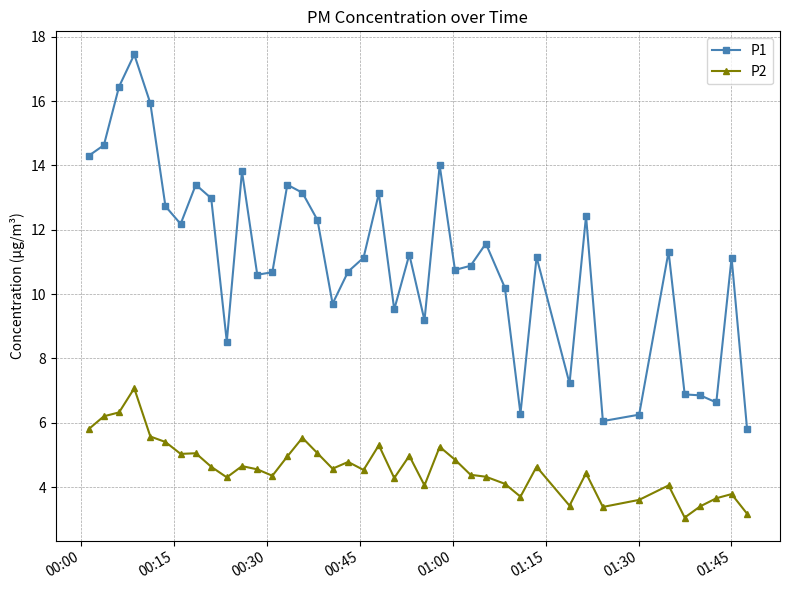

Which series has the widest spread of values?

P1